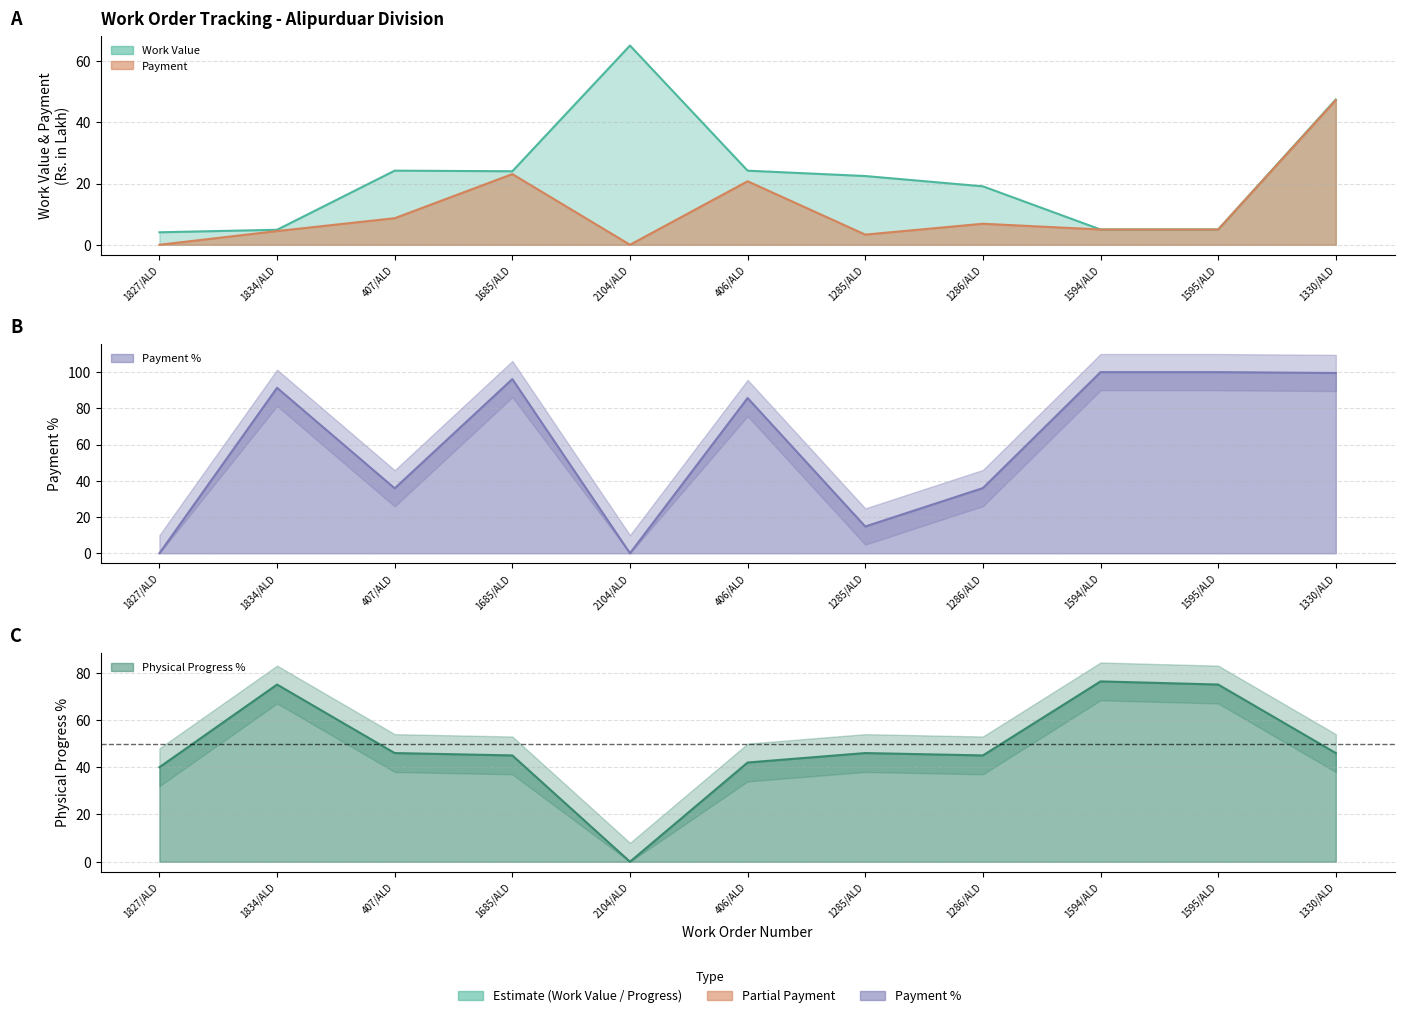

How many lines are shown in the chart?

4